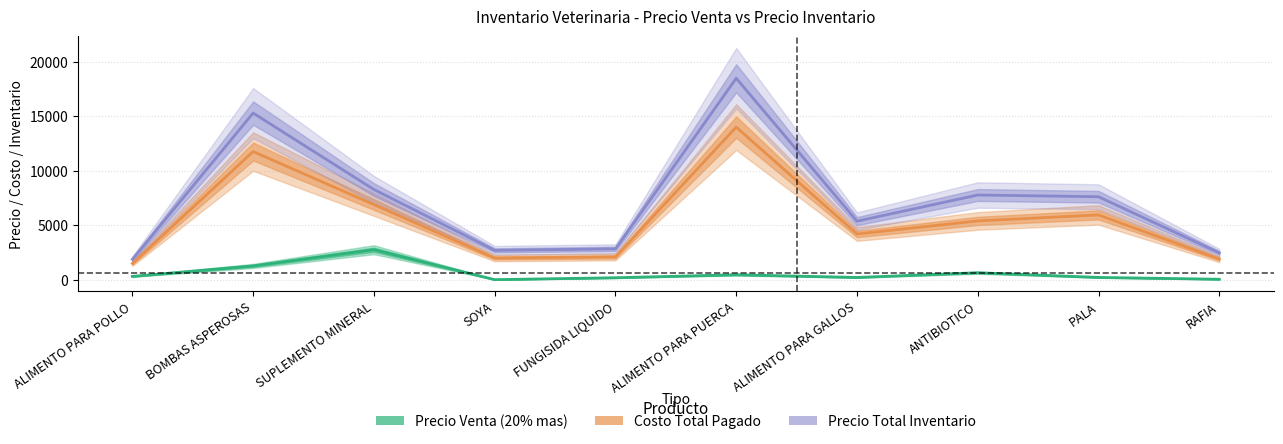

The Precio Total Inventario series shows 2470.0 at RAFIA. True or false?

True